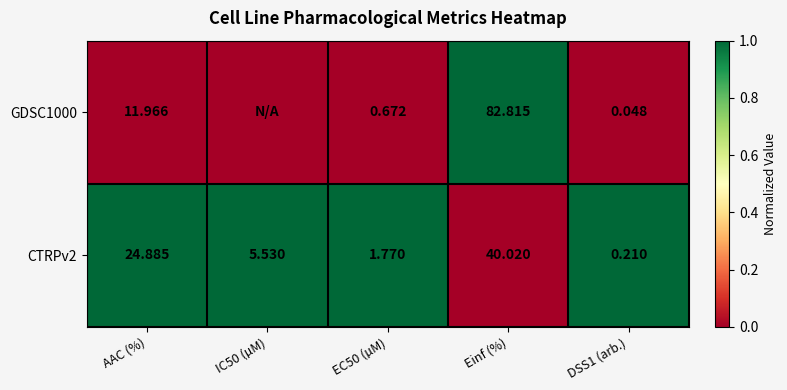

At which label is CTRPv2 closest to 20?

AAC (%)